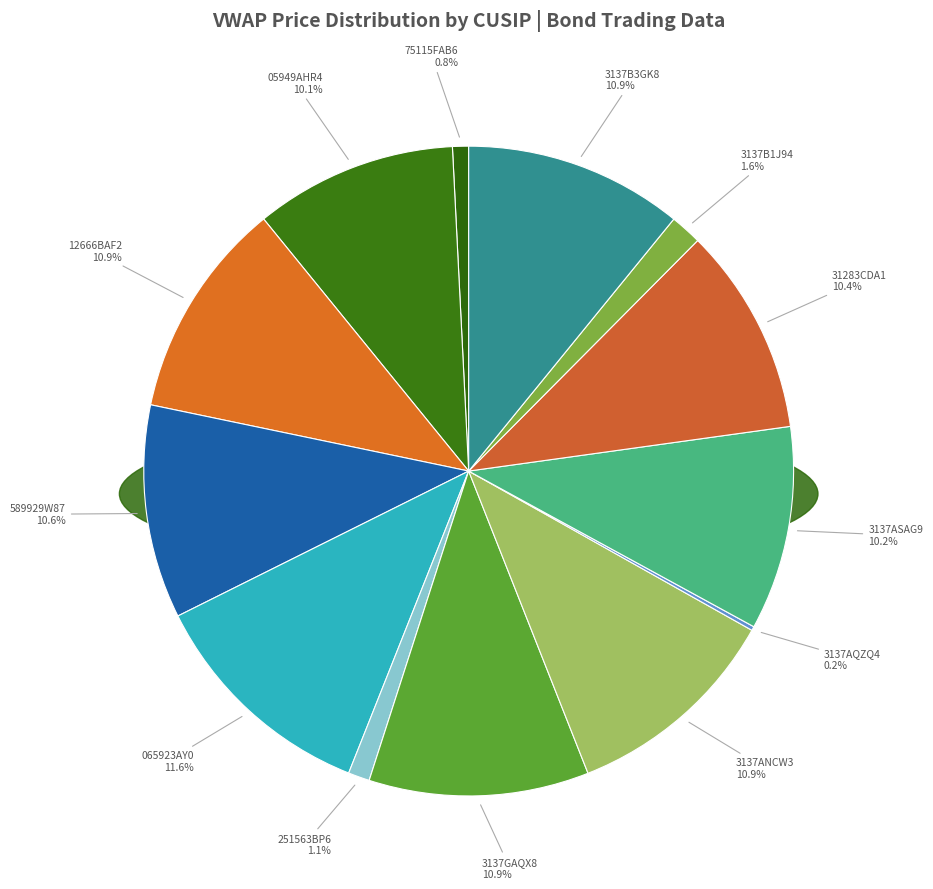

Between 3137GAQX8 and 251563BP6, which is larger?

3137GAQX8